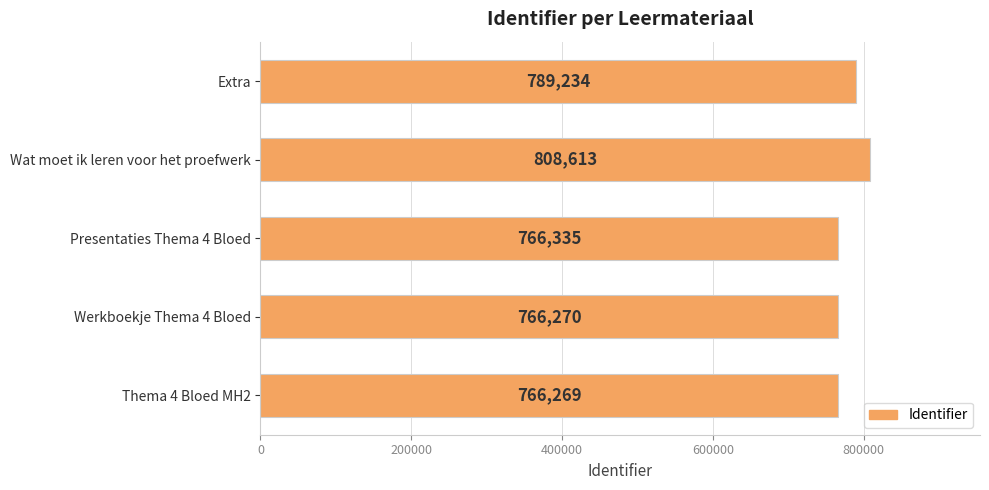

Are the bars horizontal?

Yes